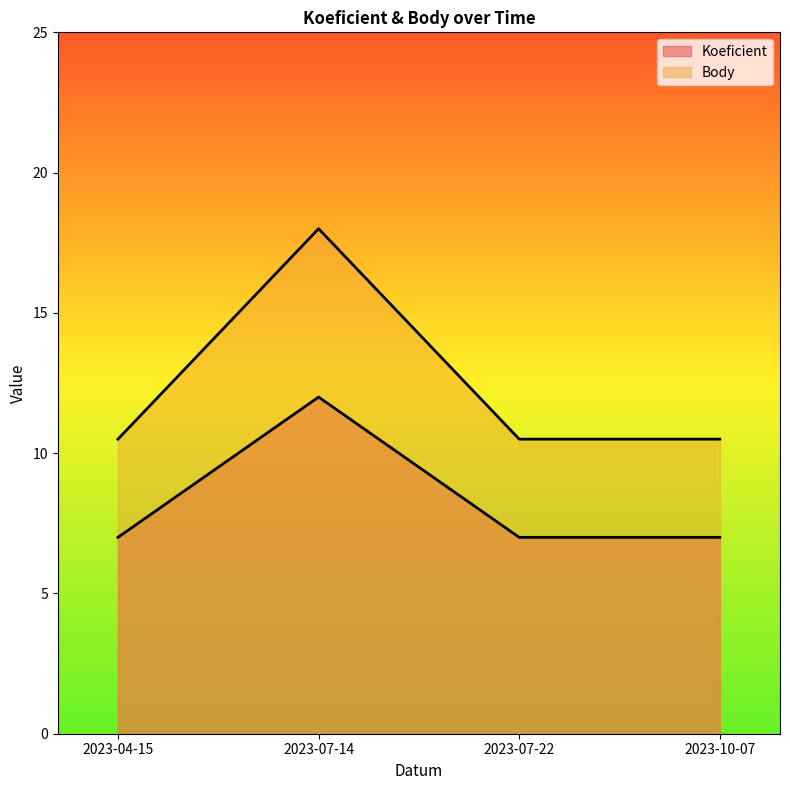

The Body series shows 10.5 at 2023-10-07. True or false?

True